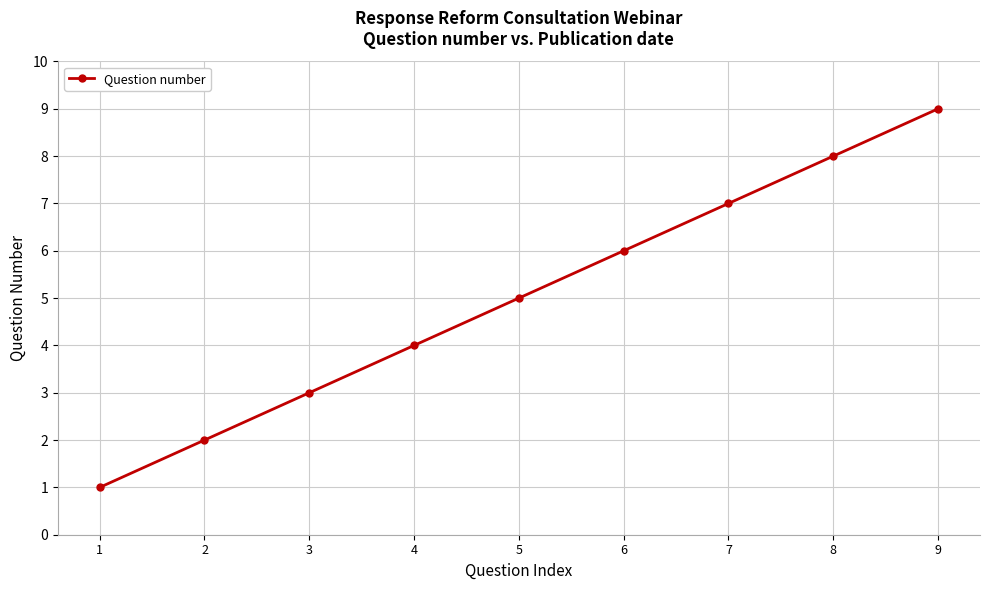

What is the average value?

5